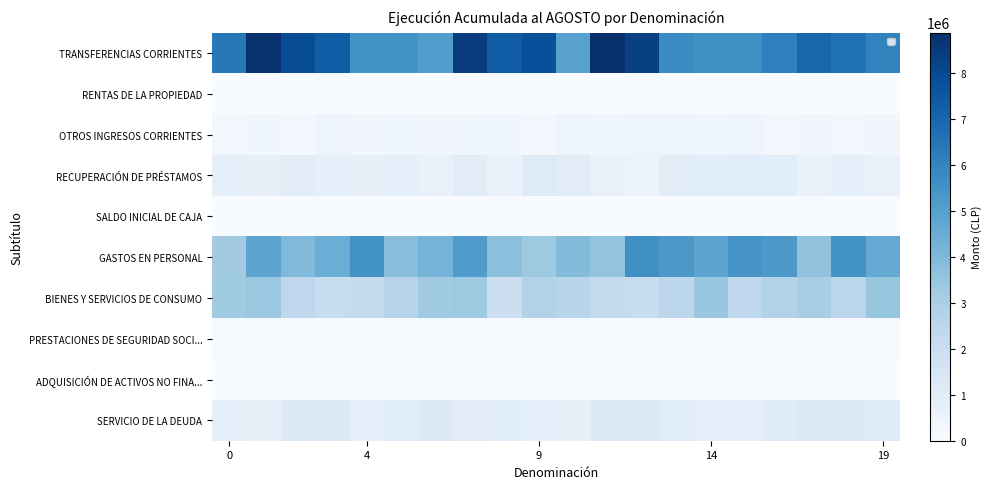

Reading left to right, transcribe all the data shown in this chart.

TRANSFERENCIAS CORRIENTES: 6408998.1	8804977.2	7895444.2	7340978.2	5500292.1	5500191.8	5093036.3	8453431.3	7351193.5	7795968.9	4937098.9	8884800.5	8313152.9	5734496.8	5607605.9	5614174.3	6116669.4	7033661.8	6647712.2	6062555.3
RENTAS DE LA PROPIEDAD: 0.0	0.0	0.0	0.0	0.0	0.0	0.0	0.0	0.0	0.0	0.0	0.0	0.0	0.0	0.0	0.0	0.0	0.0	0.0	0.0
OTROS INGRESOS CORRIENTES: 264213.4	340715.2	246243.2	425623.9	292248.5	375024.7	303100.6	345818.4	351280.7	277092.1	437979.4	398112.4	431811.1	422652.5	361775.7	428197.7	257335.7	279373.7	248465.4	305892.8
RECUPERACIÓN DE PRÉSTAMOS: 779693.0	720876.4	1000294.9	763689.5	725681.6	856902.5	655494.5	986990.2	622221.5	1079575.1	971975.1	684465.4	587617.5	993639.6	939196.5	950300.2	971486.7	621967.8	764548.0	642934.4
SALDO INICIAL DE CAJA: 0.0	0.0	0.0	0.0	0.0	0.0	0.0	0.0	0.0	0.0	0.0	0.0	0.0	0.0	0.0	0.0	0.0	0.0	0.0	0.0
GASTOS EN PERSONAL: 3201811.5	4818573.5	3957909.8	4476932.5	5543215.5	3784032.3	4214533.8	5136967.2	3729263.7	3323542.0	3892156.3	3548670.1	5602359.2	5277454.1	4810538.4	5446725.5	5265566.4	3616412.6	5503109.3	4559166.9
BIENES Y SERVICIOS DE CONSUMO: 3235152.8	3380433.7	2433067.3	2092277.7	2285464.0	2611866.7	3252482.4	3322484.8	1923318.5	2748934.6	2595975.7	2275914.2	2108359.9	2465206.8	3457159.4	2441588.2	2762115.9	3064028.1	2507839.1	3504475.3
PRESTACIONES DE SEGURIDAD SOCI...: 116851.3	77848.2	91320.0	80542.7	79662.5	66054.2	97484.2	91618.0	66855.0	79322.5	113877.7	77177.5	71981.9	90892.1	118124.8	77314.3	100918.2	105829.4	77071.9	103996.1
ADQUISICIÓN DE ACTIVOS NO FINA...: 15735.2	18447.7	18460.3	17457.9	12889.6	20529.4	15253.2	13876.4	12381.8	18023.1	18911.9	12133.8	17215.0	14286.3	18579.7	13751.8	19049.0	15929.5	21569.5	13373.9
SERVICIO DE LA DEUDA: 852165.3	723530.6	1182029.3	1155264.8	805183.5	1032416.4	1121286.8	973193.3	958752.4	796089.8	712017.1	1166498.9	1168308.8	1017222.5	851014.2	856767.8	1069703.3	1166439.3	1160773.9	1100178.7